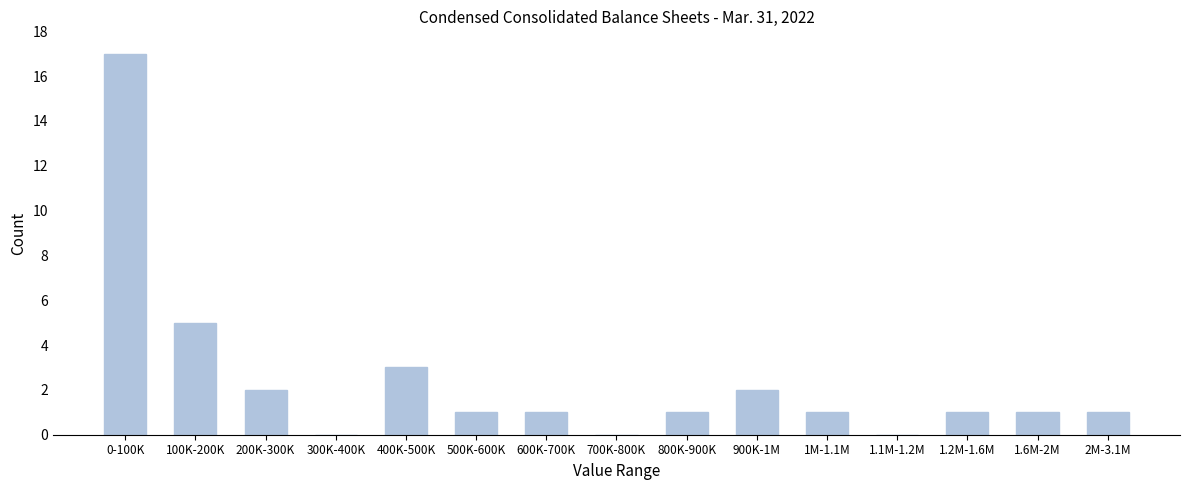

Which label corresponds to the largest value in the chart?

0-100K